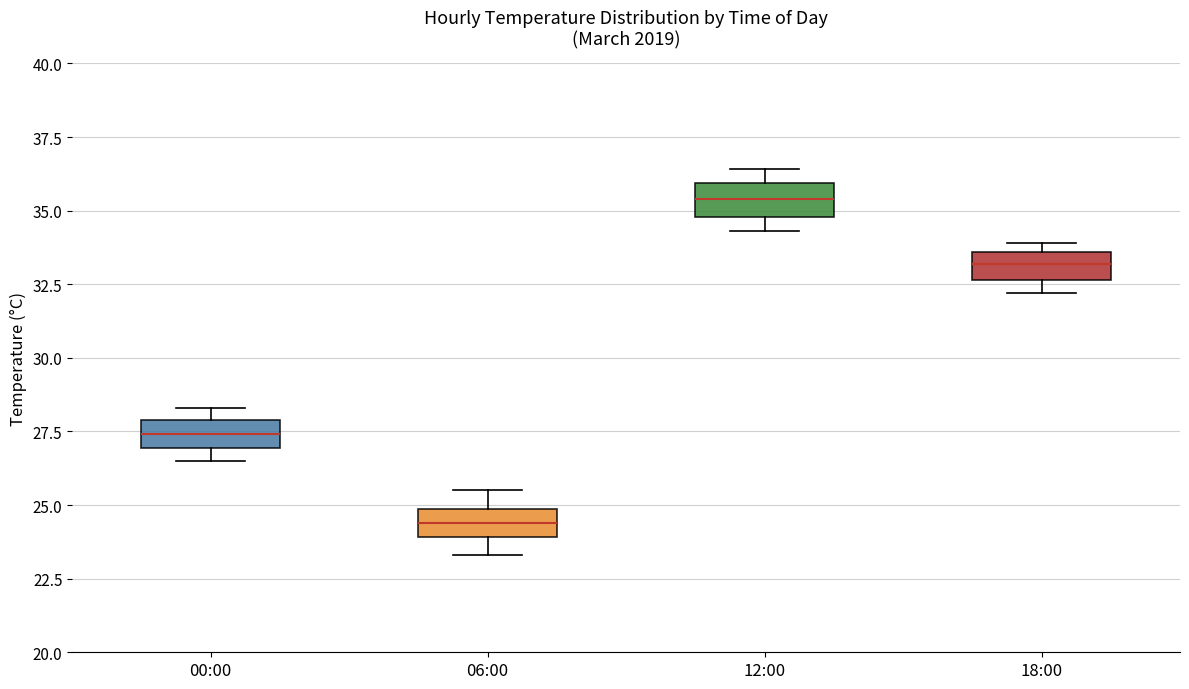

Where is the upper edge of the box for 18:00 on the y-axis? The values are not printed on the chart, so give them approximately, as read against the axis.

33.5